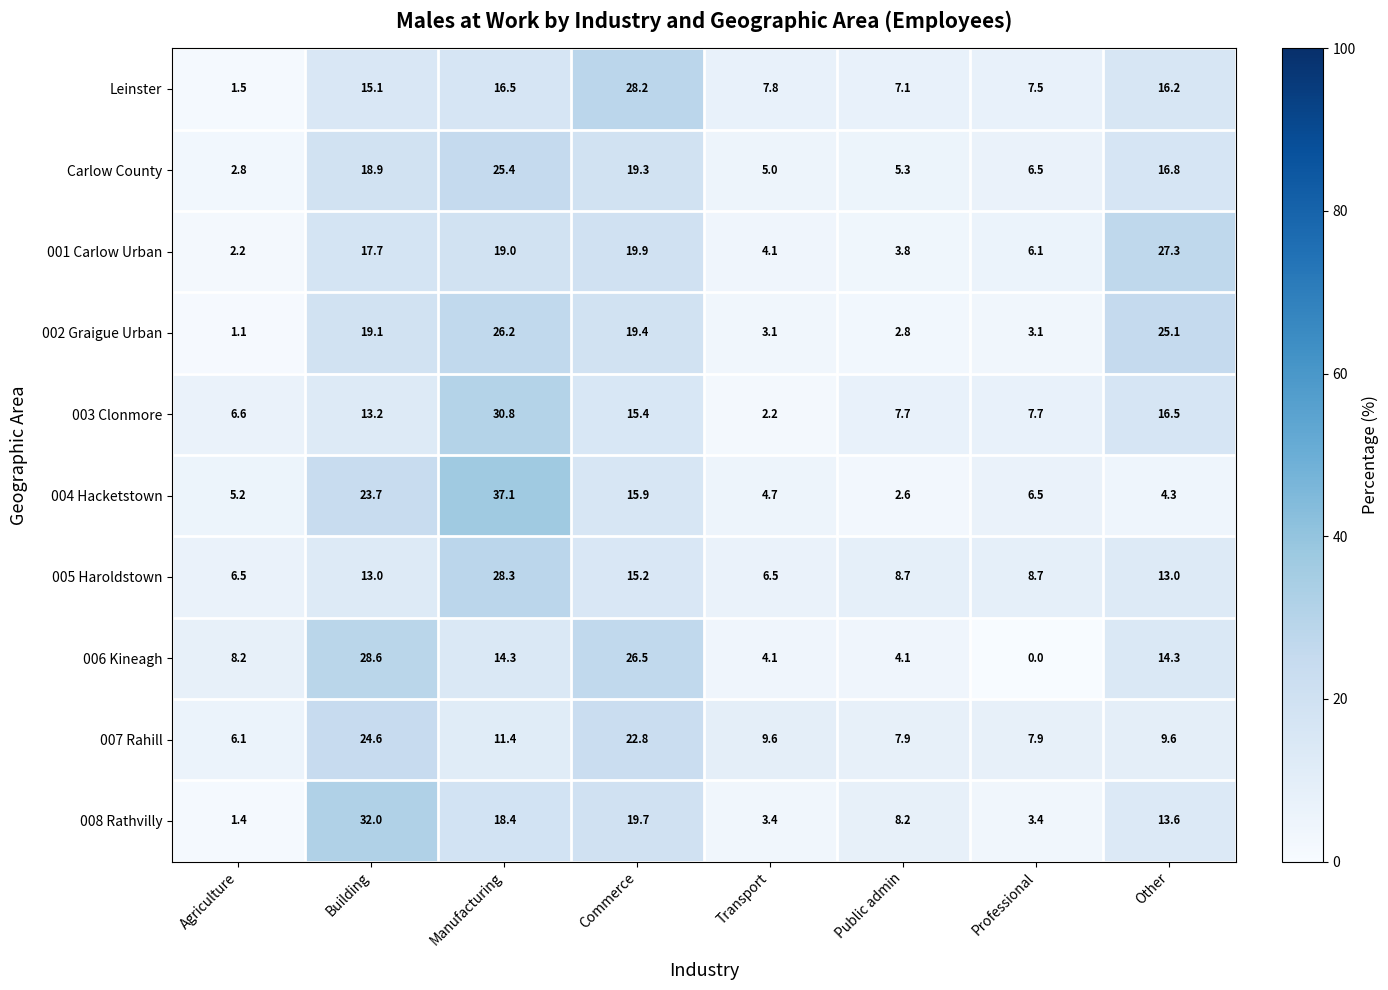

What is the total value across all series at Transport?

50.5